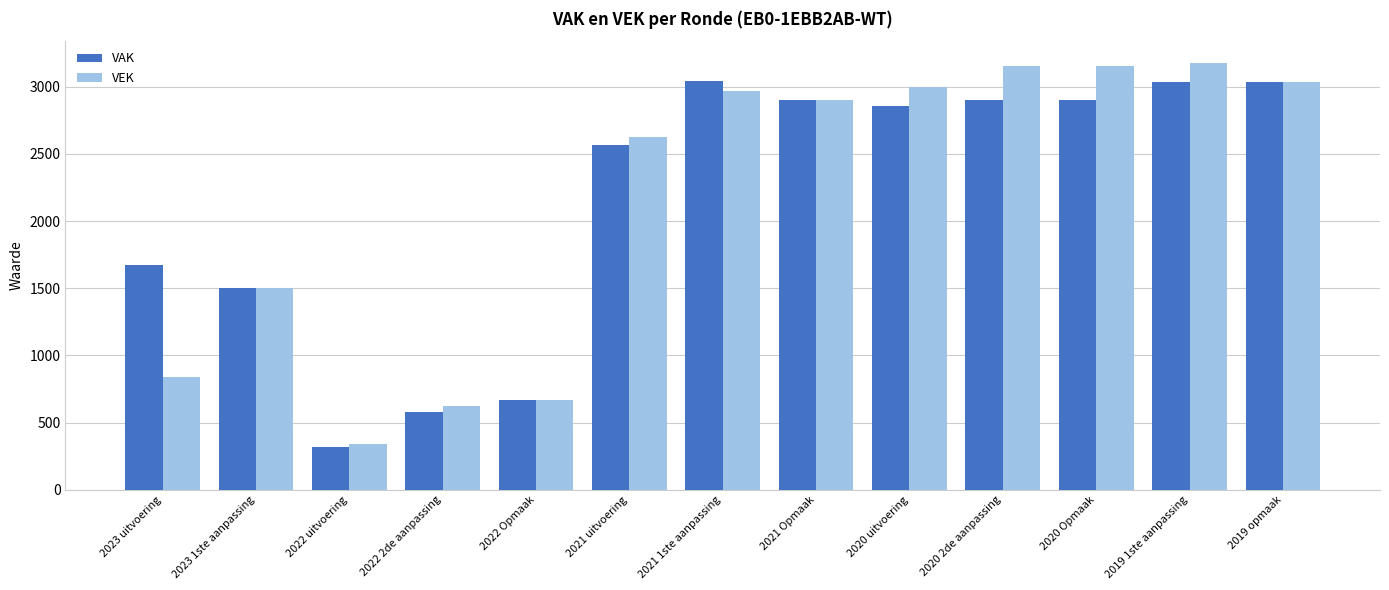

The value of VEK at 2020 2de aanpassing is 4146. True or false?

False